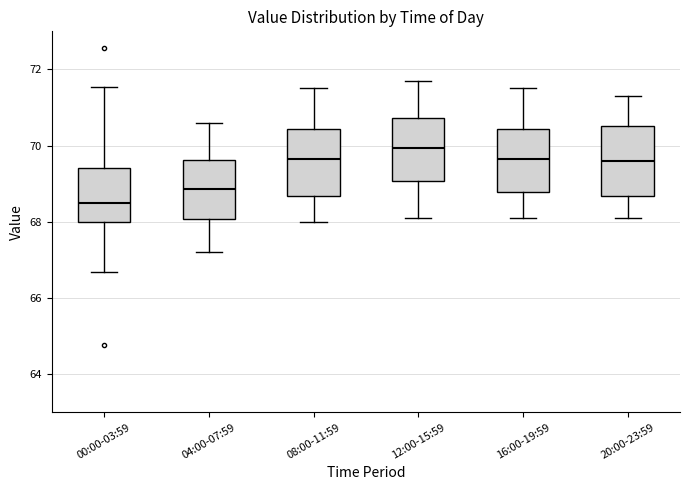

Reading left to right, read every box against the y-axis: the position of its median line, the range the box covers, and the ends of its whiskers. The values are not printed on the chart, so give them approximately, as read against the axis.

00:00-03:59: median 68.6, box 68.0 to 69.4, whiskers 66.6 to 71.6
04:00-07:59: median 68.8, box 68.0 to 69.6, whiskers 67.2 to 70.6
08:00-11:59: median 69.6, box 68.6 to 70.4, whiskers 68.0 to 71.6
12:00-15:59: median 70.0, box 69.0 to 70.8, whiskers 68.2 to 71.8
16:00-19:59: median 69.6, box 68.8 to 70.4, whiskers 68.2 to 71.6
20:00-23:59: median 69.6, box 68.6 to 70.6, whiskers 68.2 to 71.4